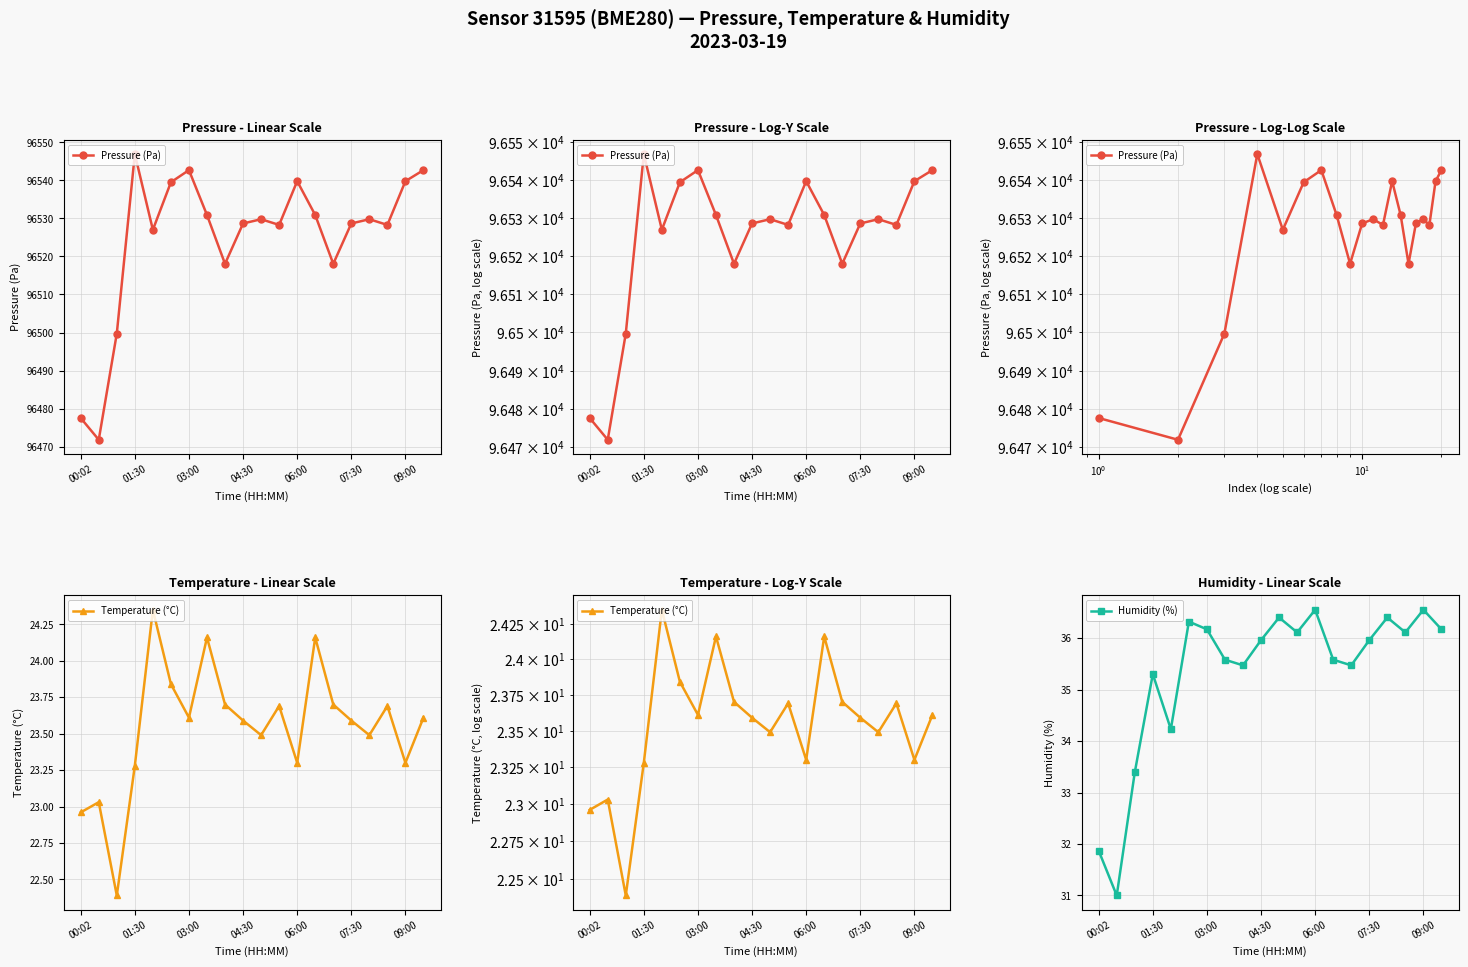

What is the minimum value for Humidity (%)?

31.0